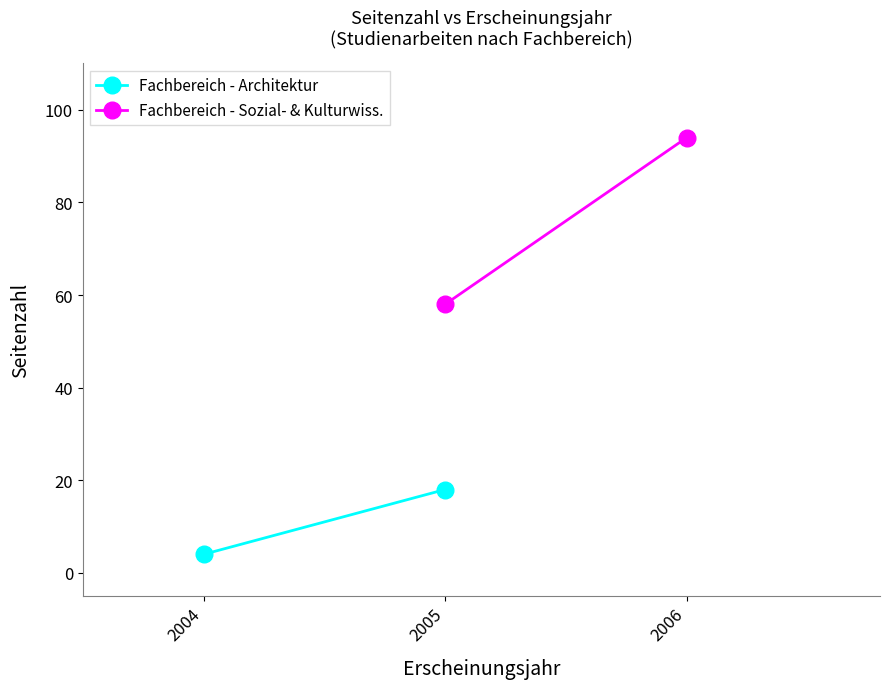

Rank the categories by Fachbereich - Architektur value from lowest to highest.

2004, 2005